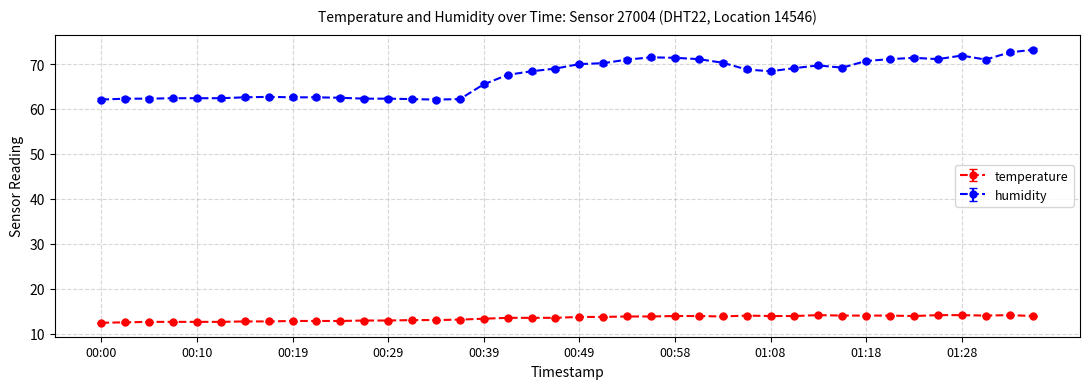

True or false: temperature and humidity intersect in this chart.

False